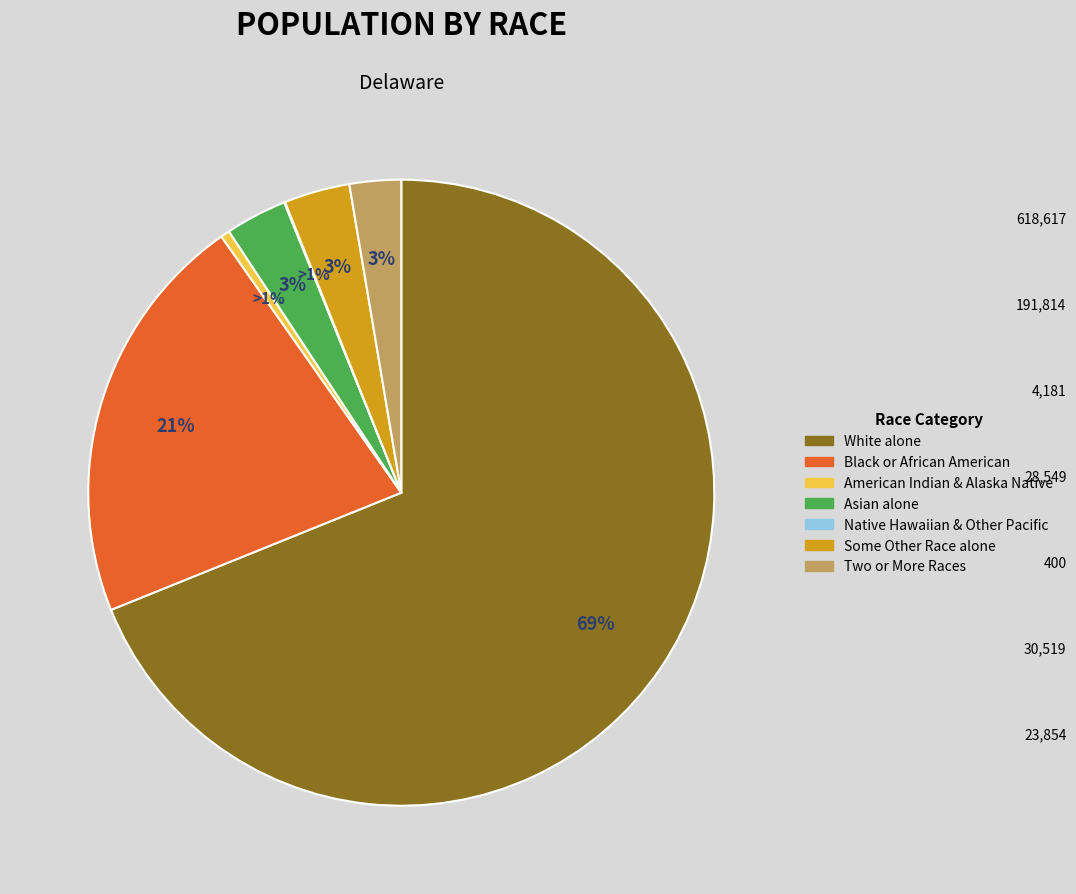

Which category accounts for the majority?

White alone